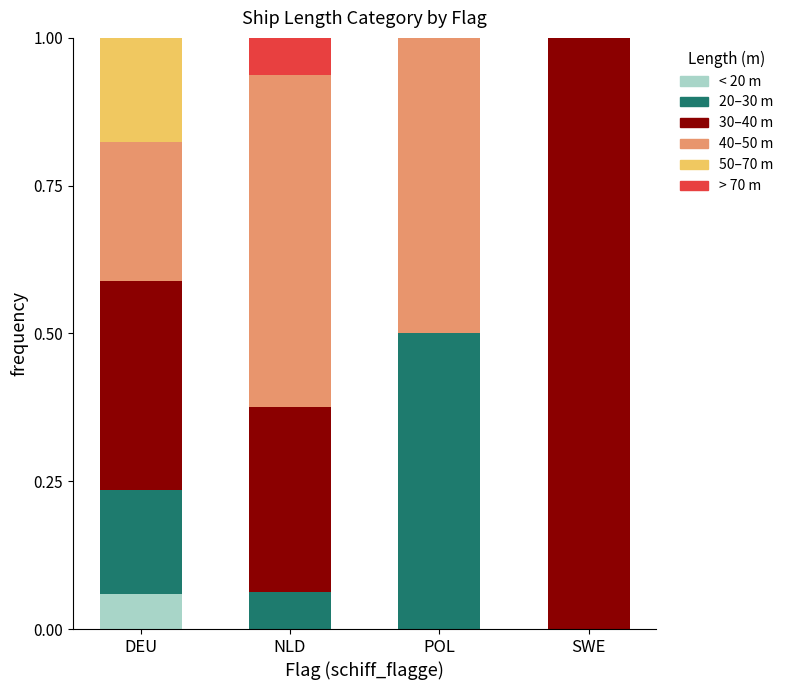

Does the chart contain stacked bars?

Yes